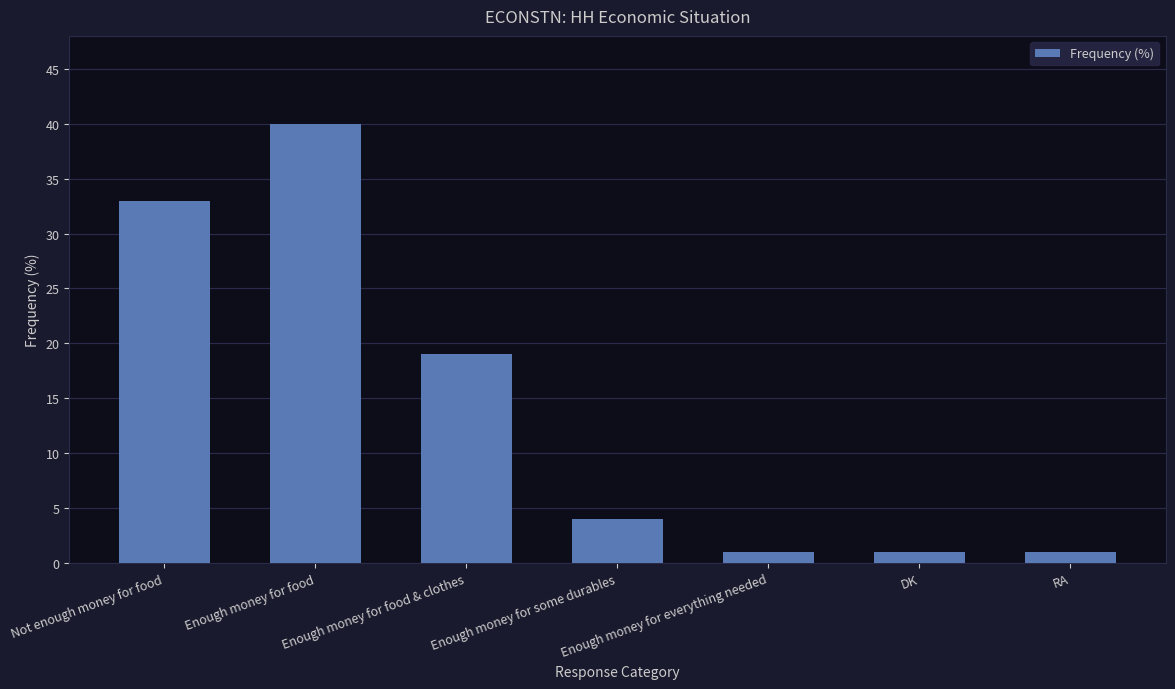

What is the minimum value shown in the chart?

1